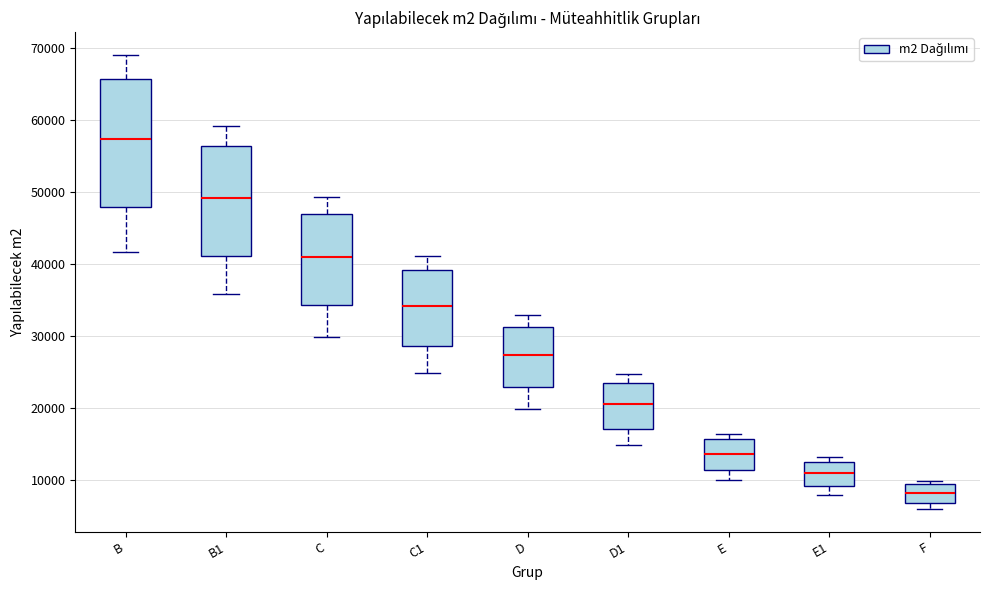

Which box's median line is the highest?

B